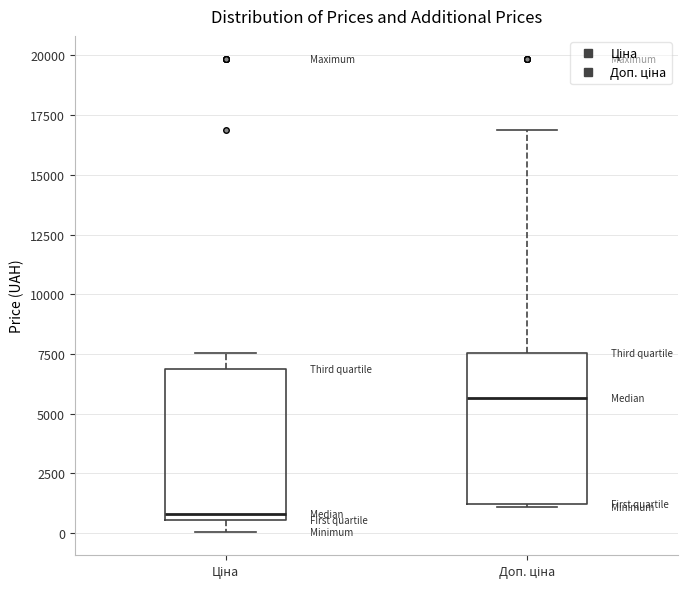

Reading left to right, read every box against the y-axis: the position of its median line, the range the box covers, and the ends of its whiskers. The values are not printed on the chart, so give them approximately, as read against the axis.

Ціна: median 1000, box 500 to 7000, whiskers 0 to 7500
Доп. ціна: median 5500, box 1000 to 7500, whiskers 1000 to 17000